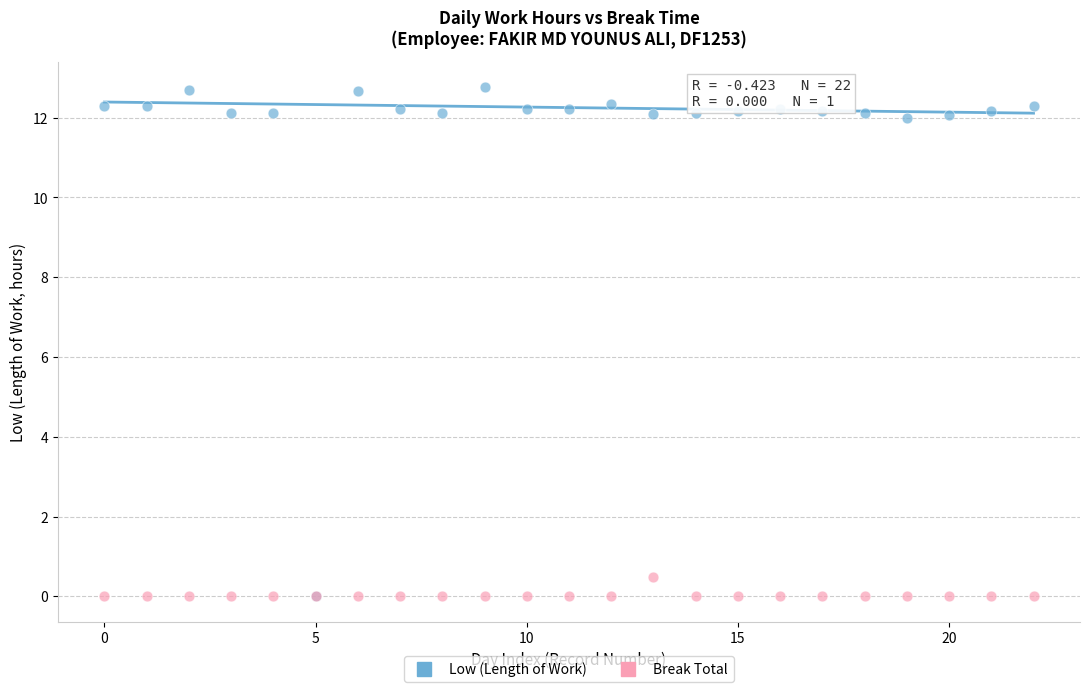

Across all series, what Y value is closest to 6?

0.5